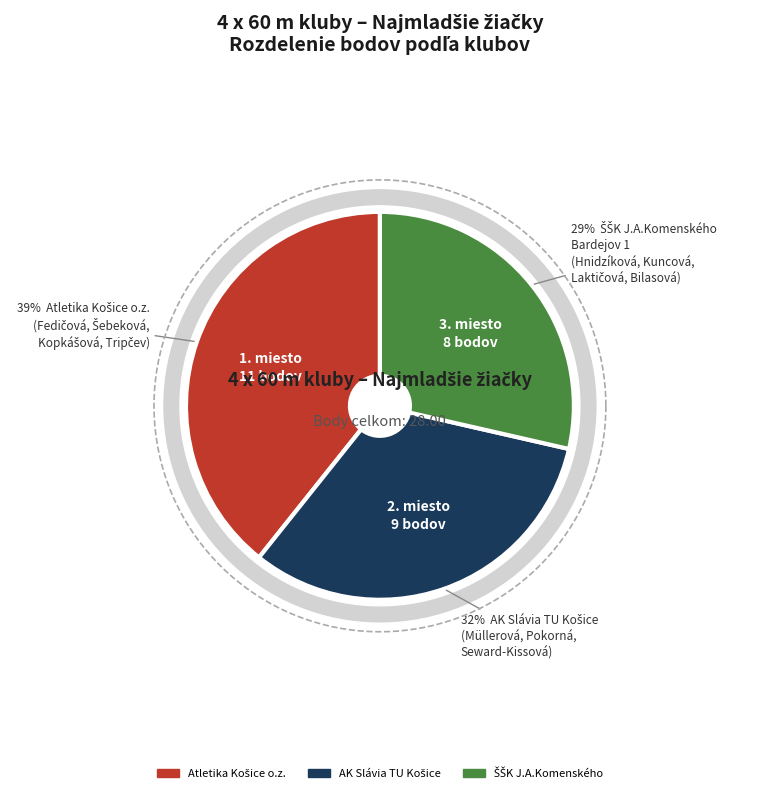

Which category has the smallest portion of the pie?

ŠŠK J.A.Komenského
Bardejov 1
(Hnidzíková, Kuncová,
Laktičová, Bilasová)